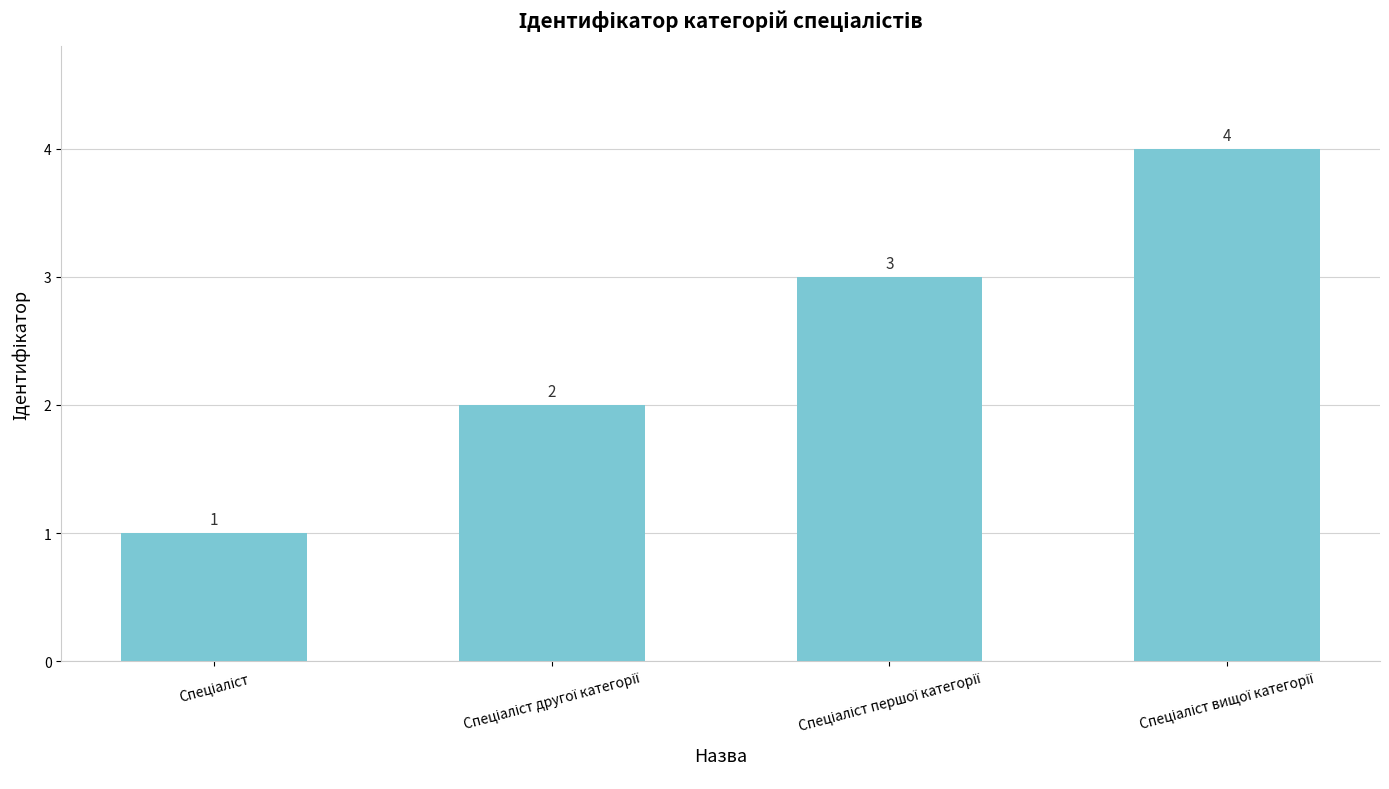

Does the chart contain any negative values?

No